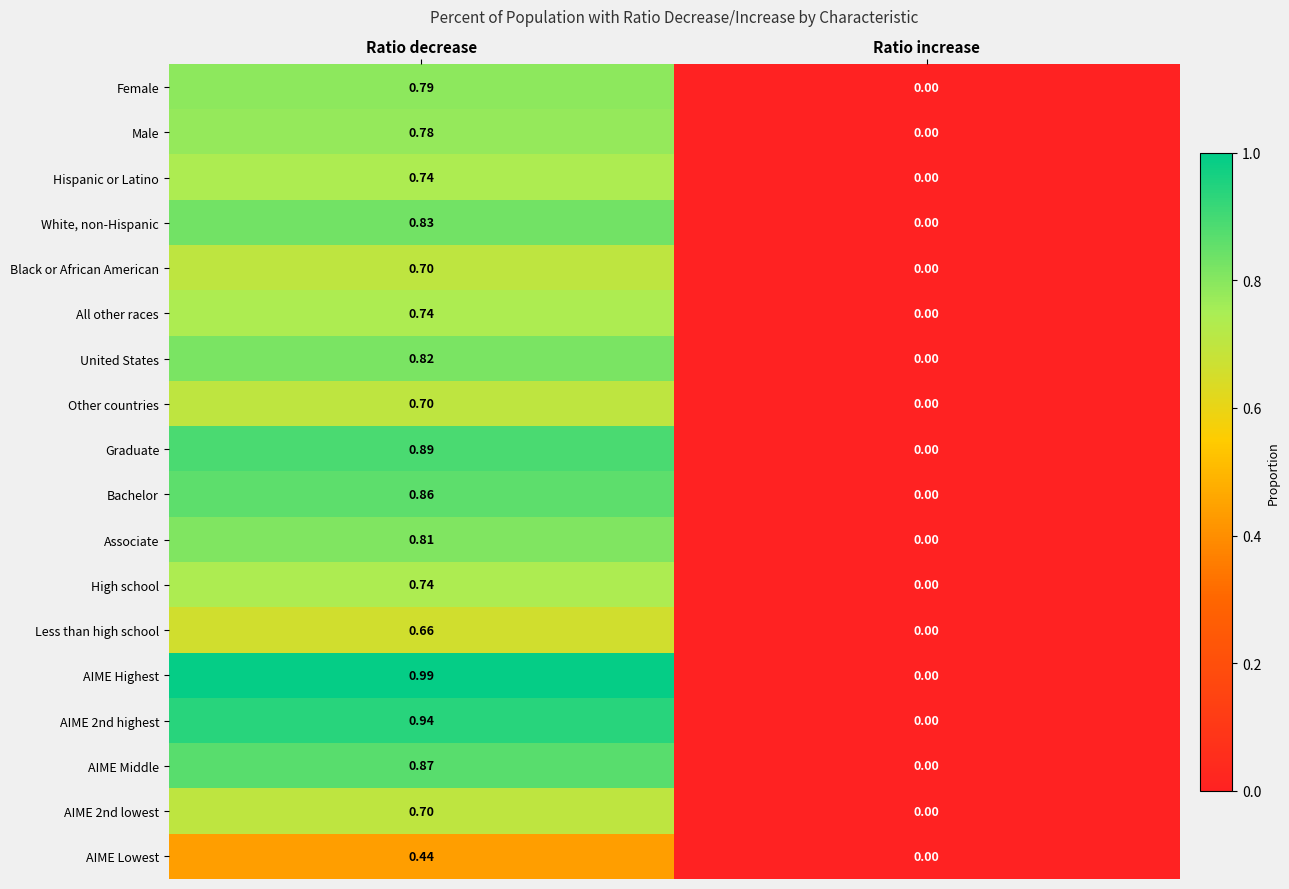

At which label does Graduate reach its minimum?

Ratio increase